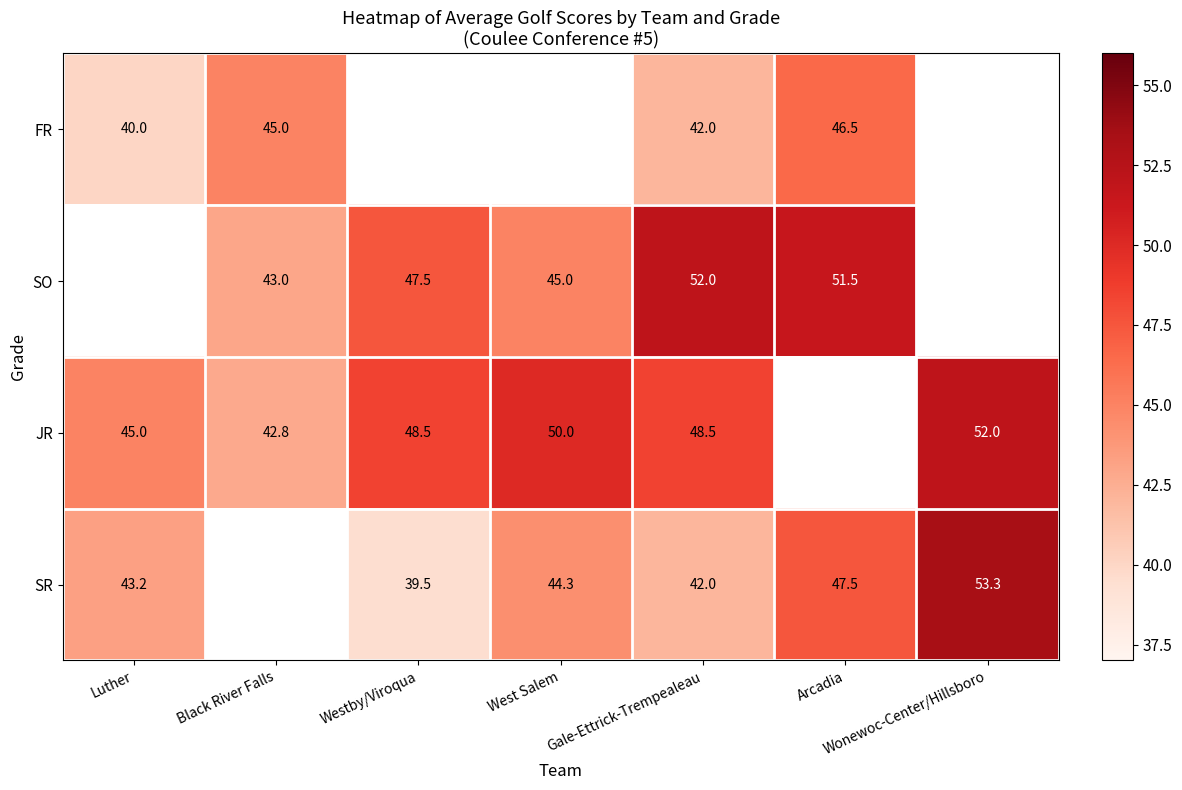

How many values in SR are above zero?

6